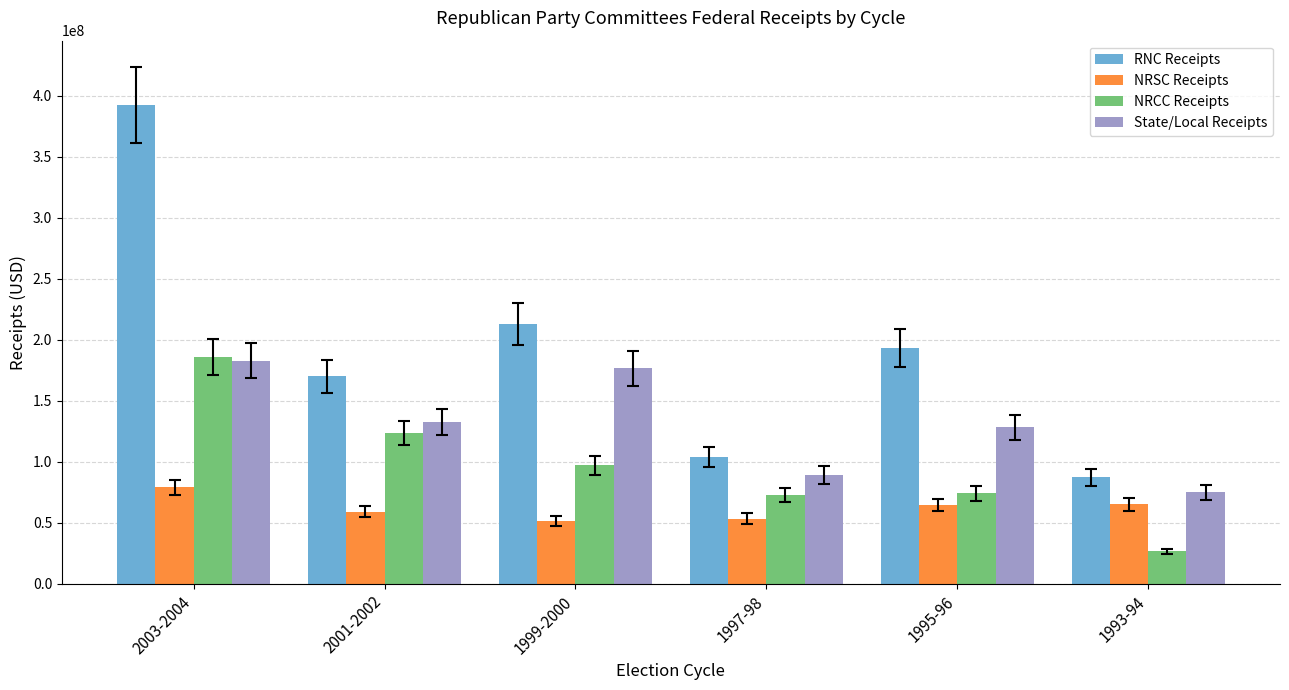

Rank the series by their average value, from highest to lowest.

RNC Receipts, State/Local Receipts, NRCC Receipts, NRSC Receipts